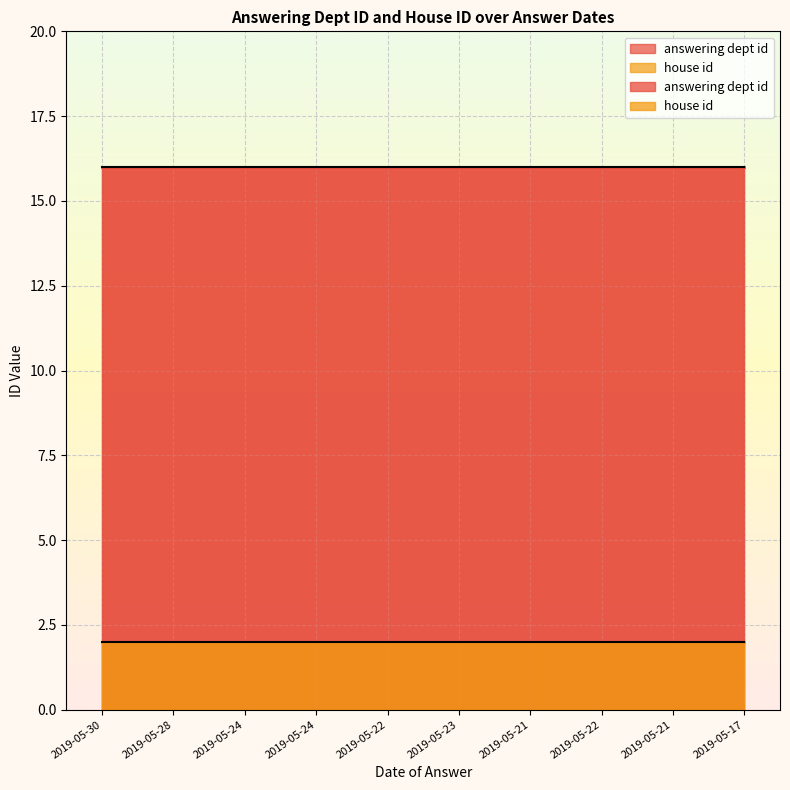

Rank the series at 2019-05-23 from highest to lowest value.

answering dept id, house id